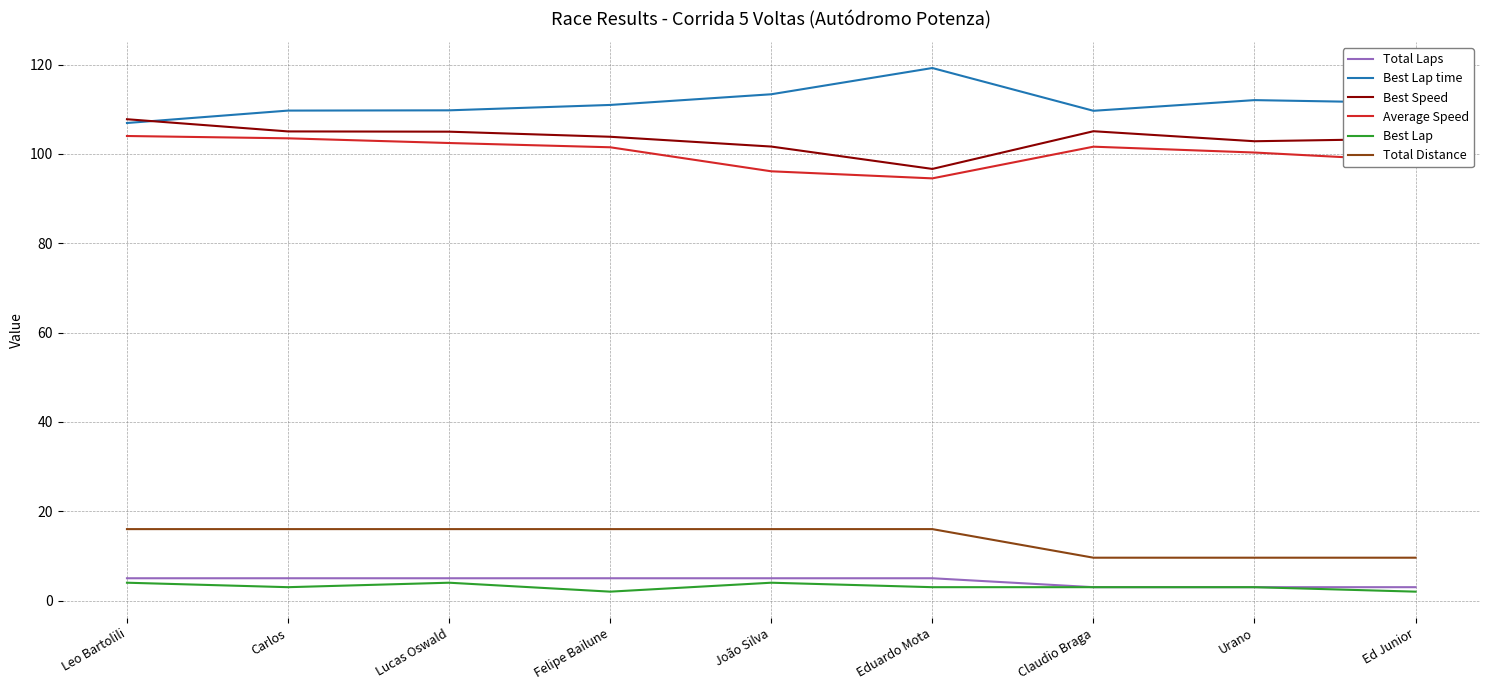

True or false: Total Laps and Total Distance intersect in this chart.

False